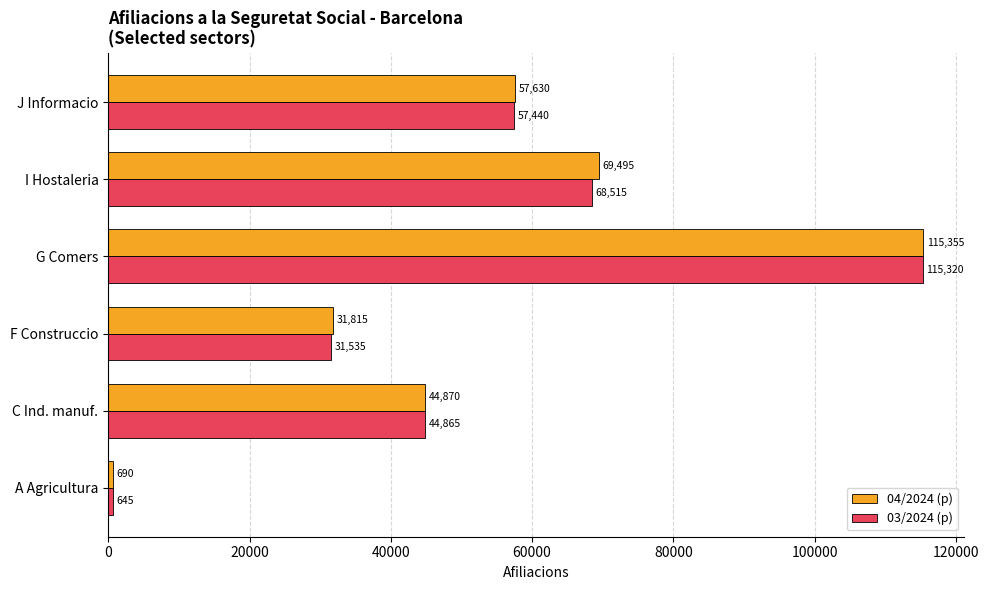

Which series has the largest total across all categories?

04/2024 (p)